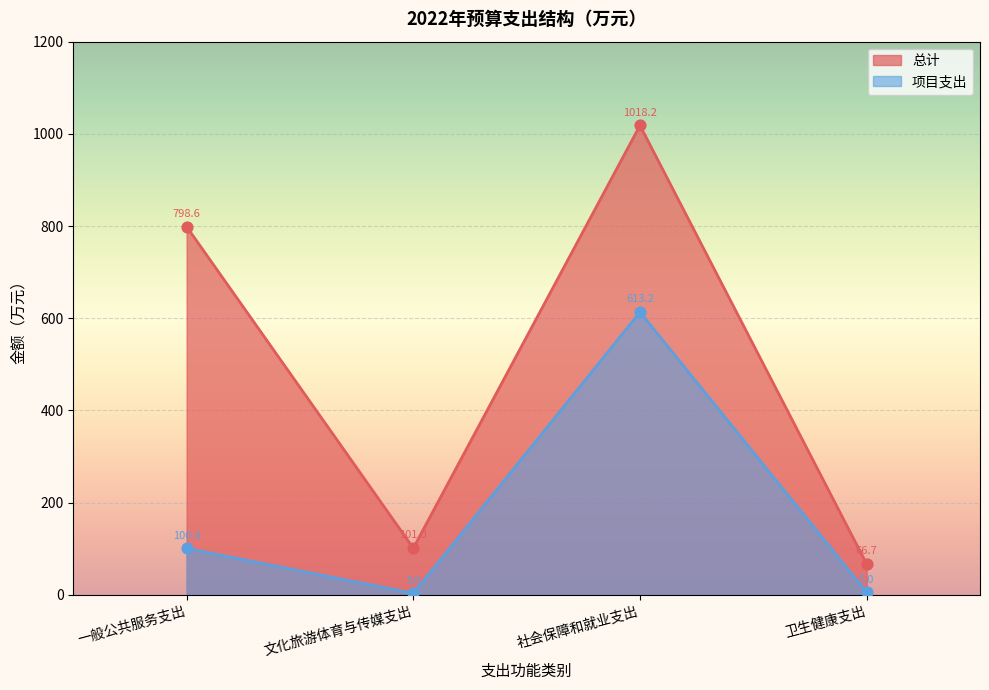

What is the total value across all series at 卫生健康支出?

71.7